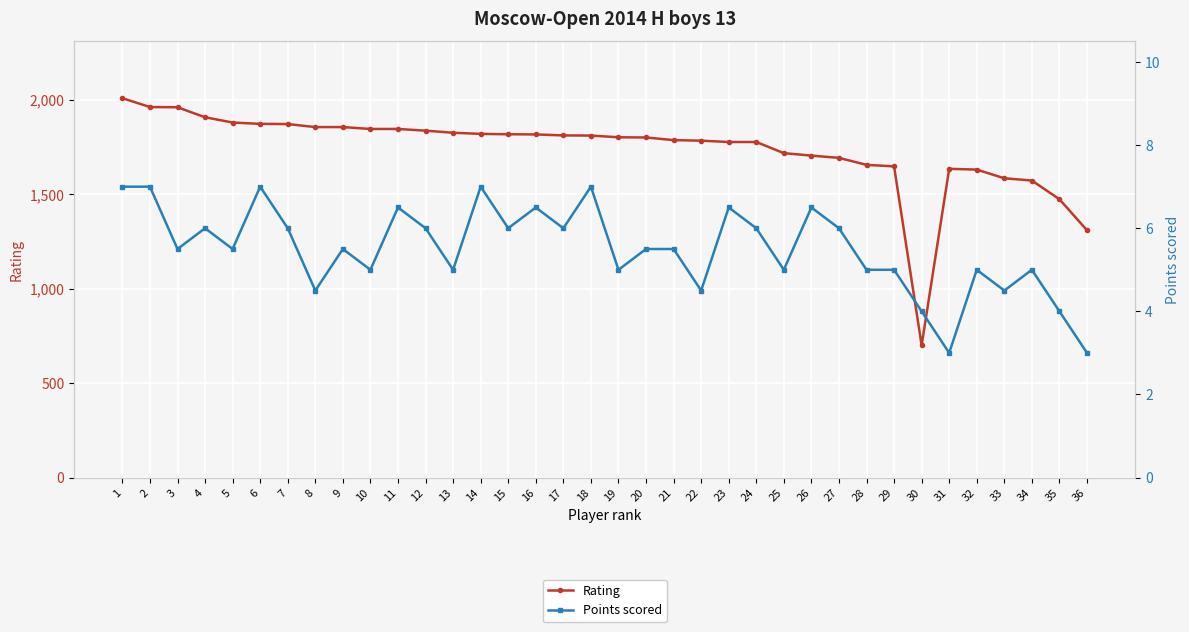

What is the difference between the Rating values at 11 and 9?

10.0